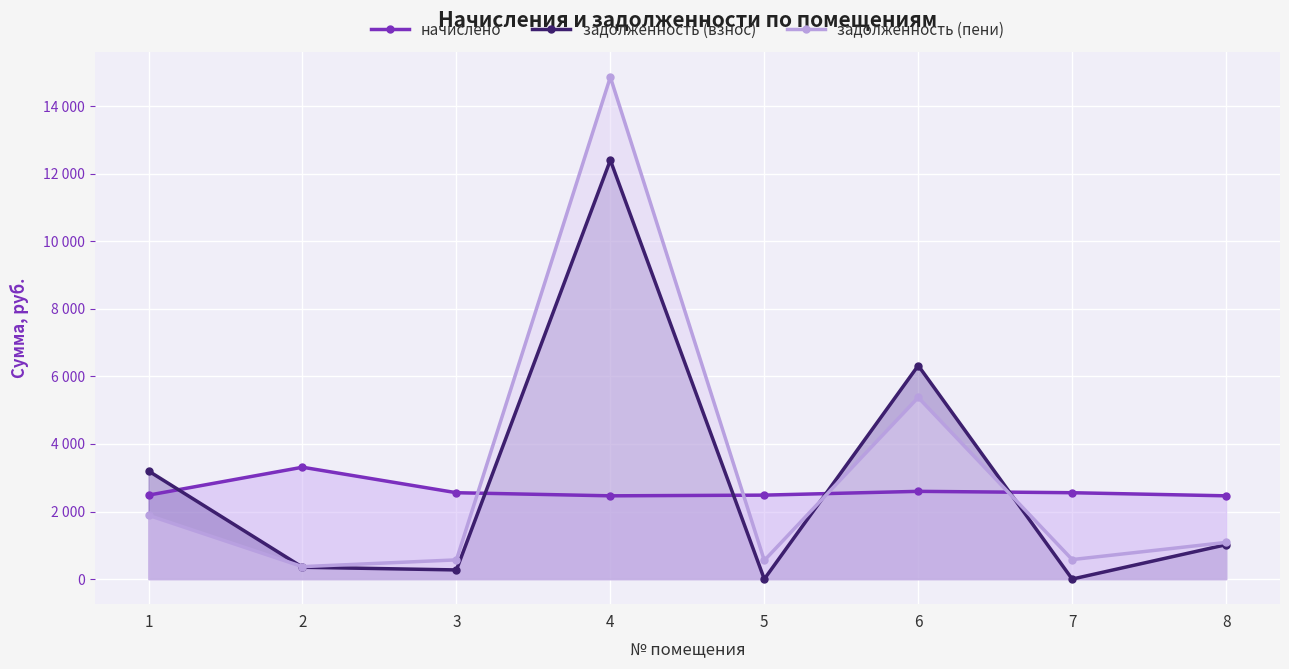

Where is the first local minimum for задолженность (взнос)?

3